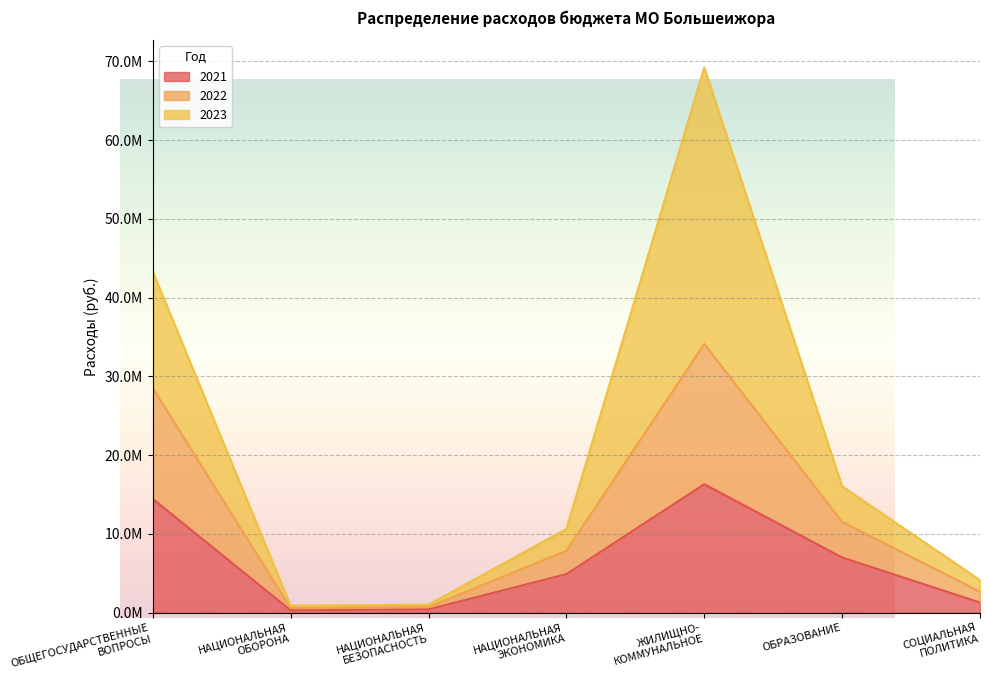

True or false: 2021 and 2022 cross at least once.

False